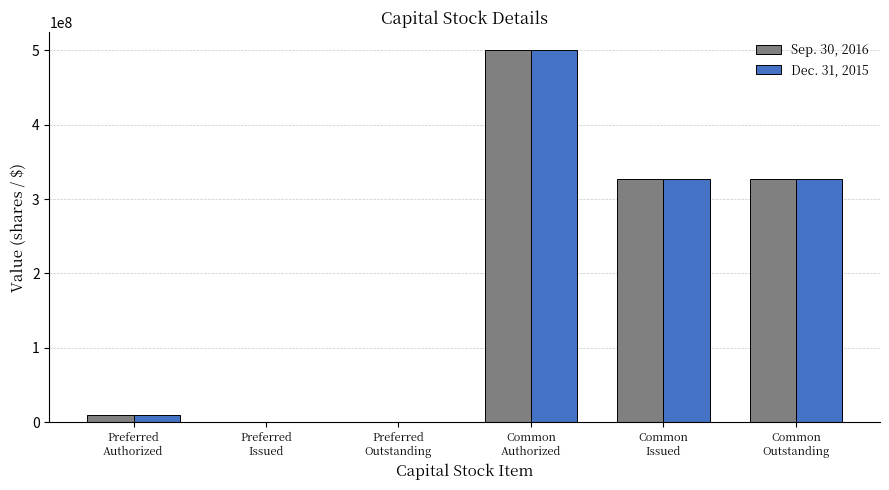

Reading left to right, what are all the values shown in this chart?

Sep. 30, 2016: 10000000	0	0	500000000	326965299	326965299
Dec. 31, 2015: 10000000	0	0	500000000	326965299	326965299